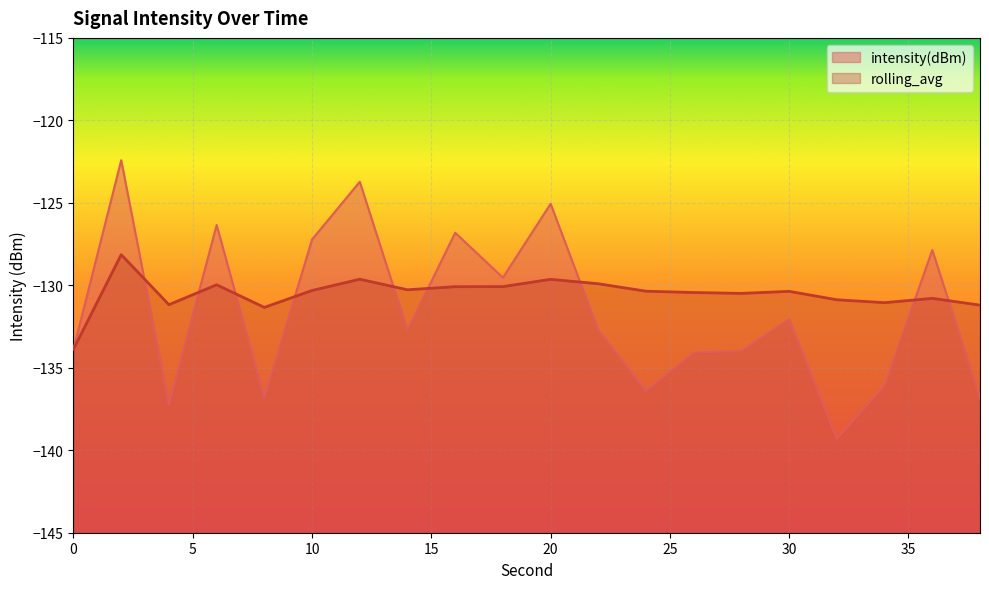

What is the difference between the second highest and minimum values in the rolling_avg series?

4.2